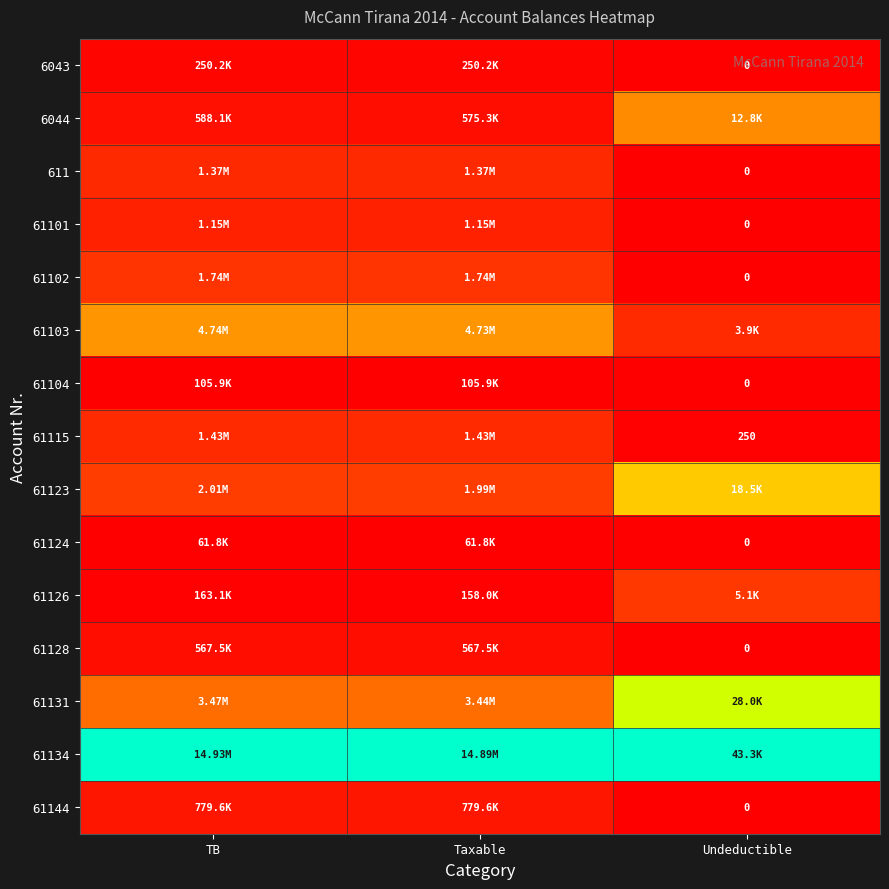

Rank the series at Taxable from highest to lowest value.

61134, 61103, 61131, 61123, 61102, 61115, 611, 61101, 61144, 6044, 61128, 6043, 61126, 61104, 61124